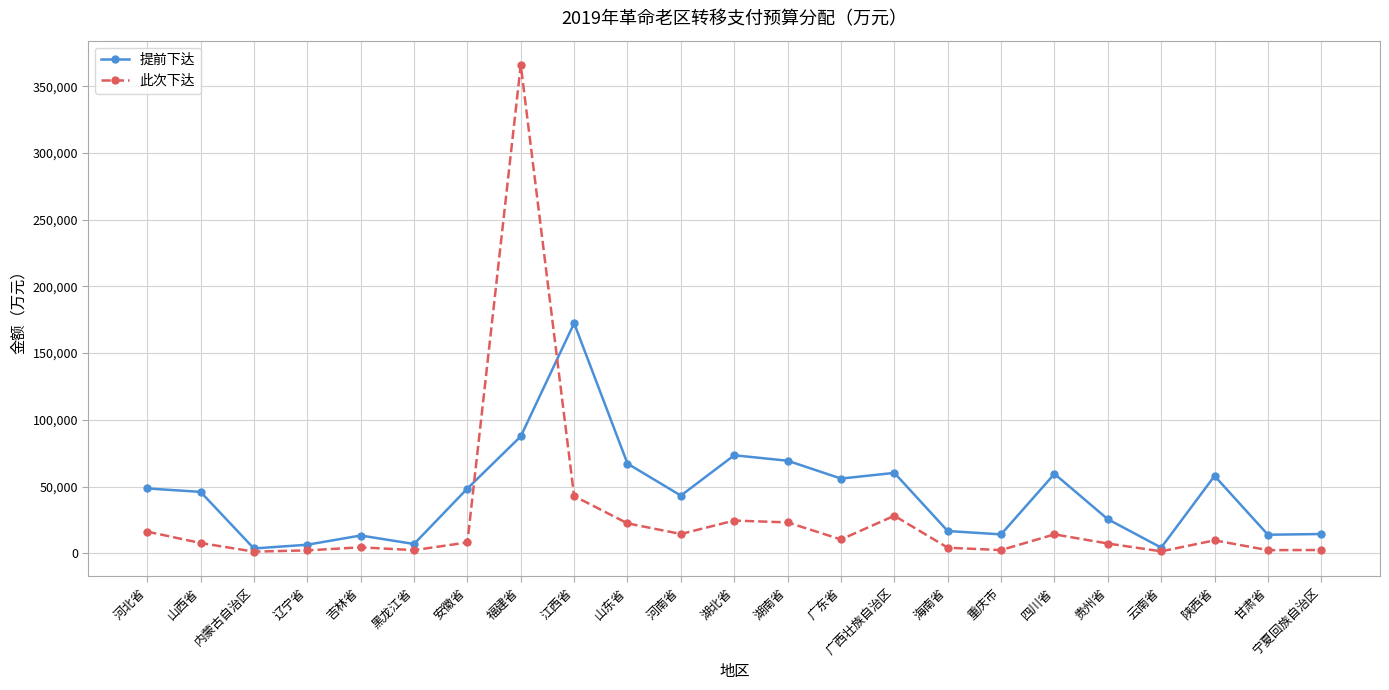

What is the label of the 9th point from the right?

广西壮族自治区